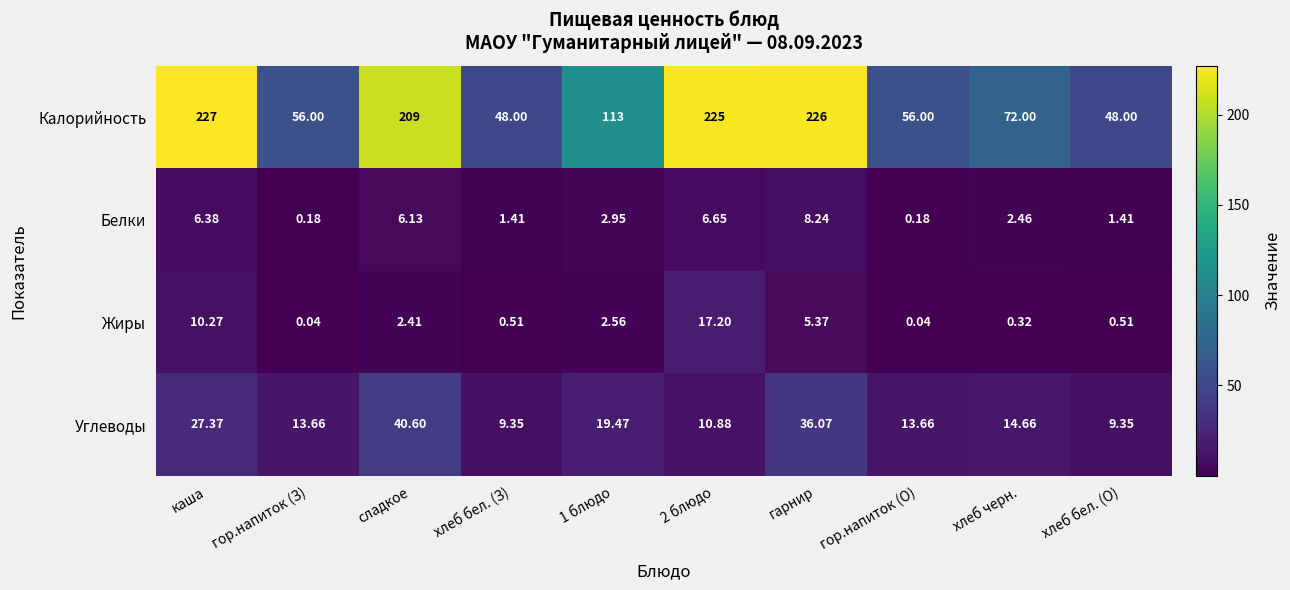

Which series has the largest total across all categories?

Калорийность